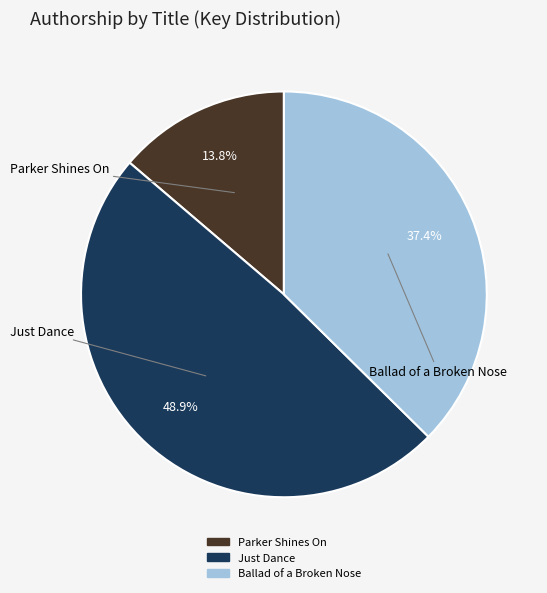

What percentage is NOT represented by Ballad of a Broken Nose?

62.6%